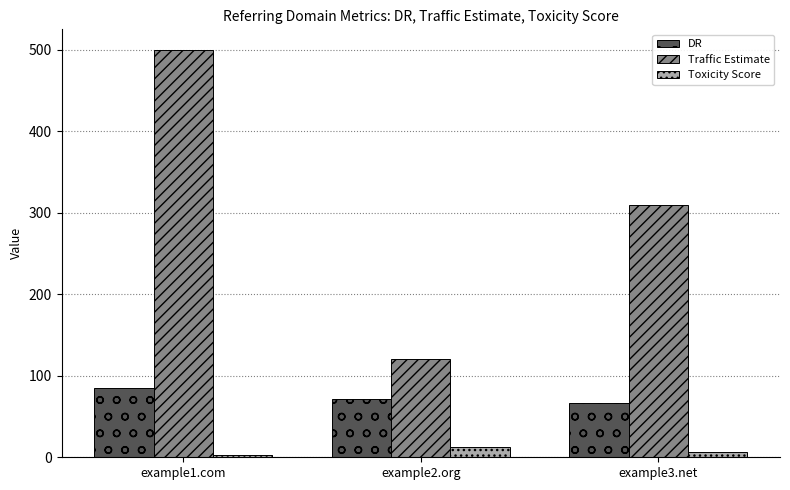

True or false: Traffic Estimate has a value of 500 at example1.com.

True